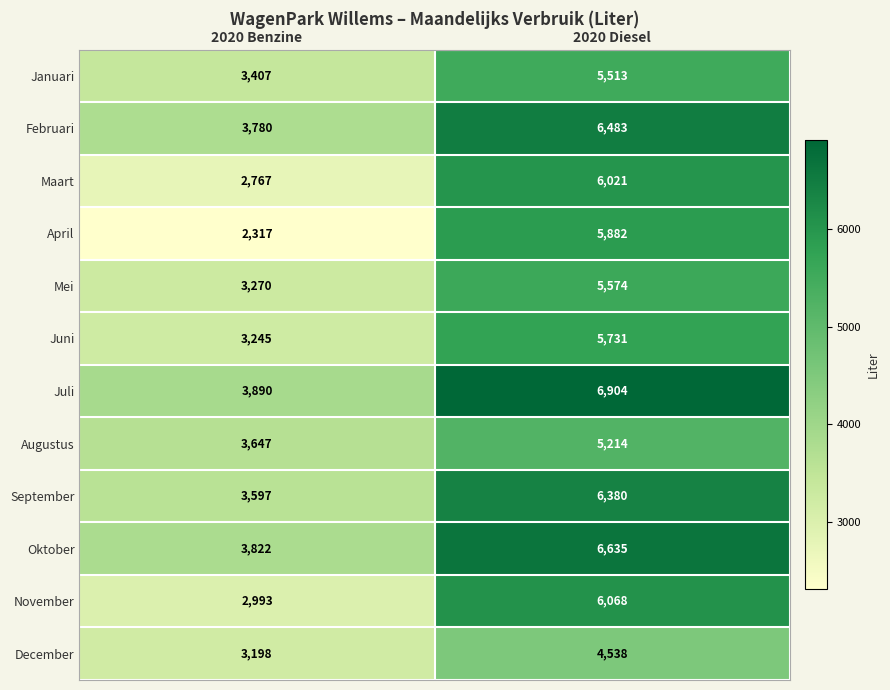

At 2020 Diesel, list the series in order from largest to smallest.

Juli, Oktober, Februari, September, November, Maart, April, Juni, Mei, Januari, Augustus, December